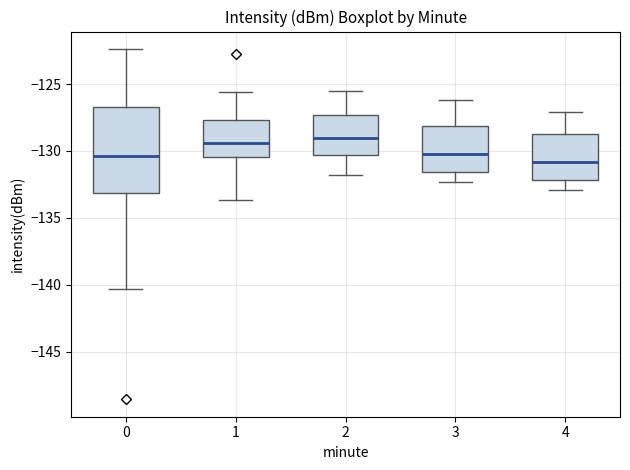

Which box's median line is the lowest?

4